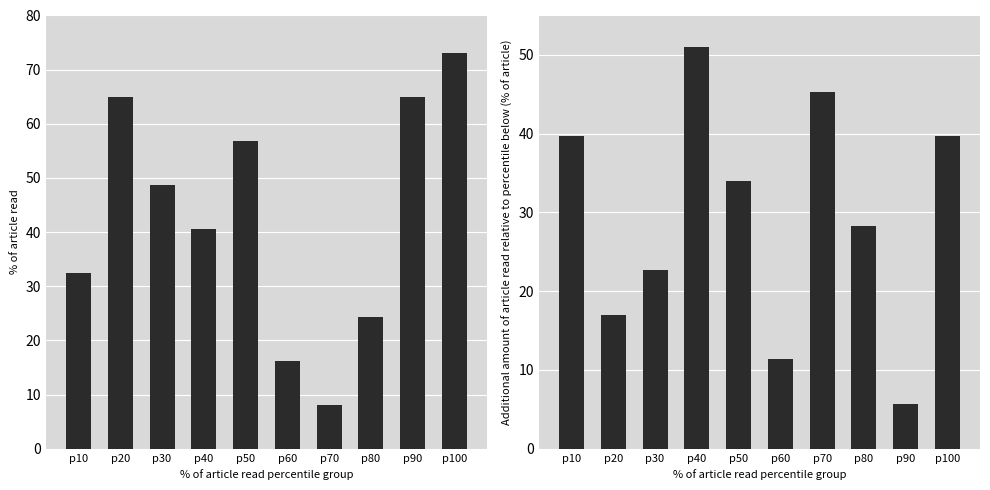

Which series has the largest total across all categories?

col_9